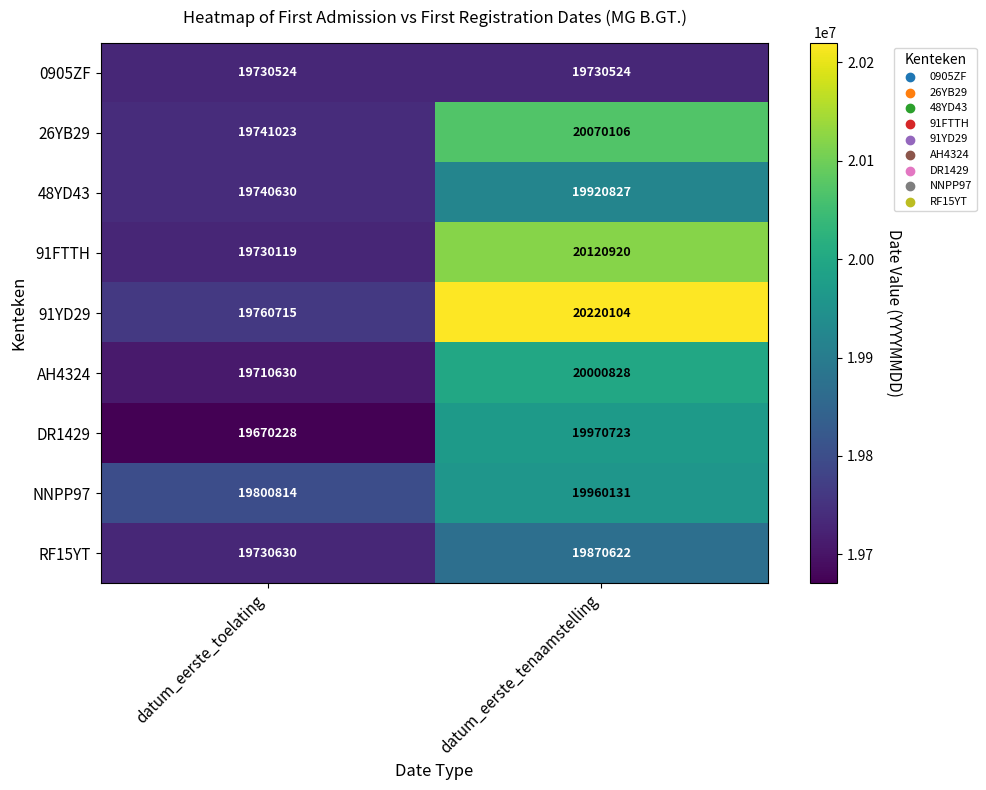

At which label is NNPP97 closest to 19880472?

datum_eerste_toelating